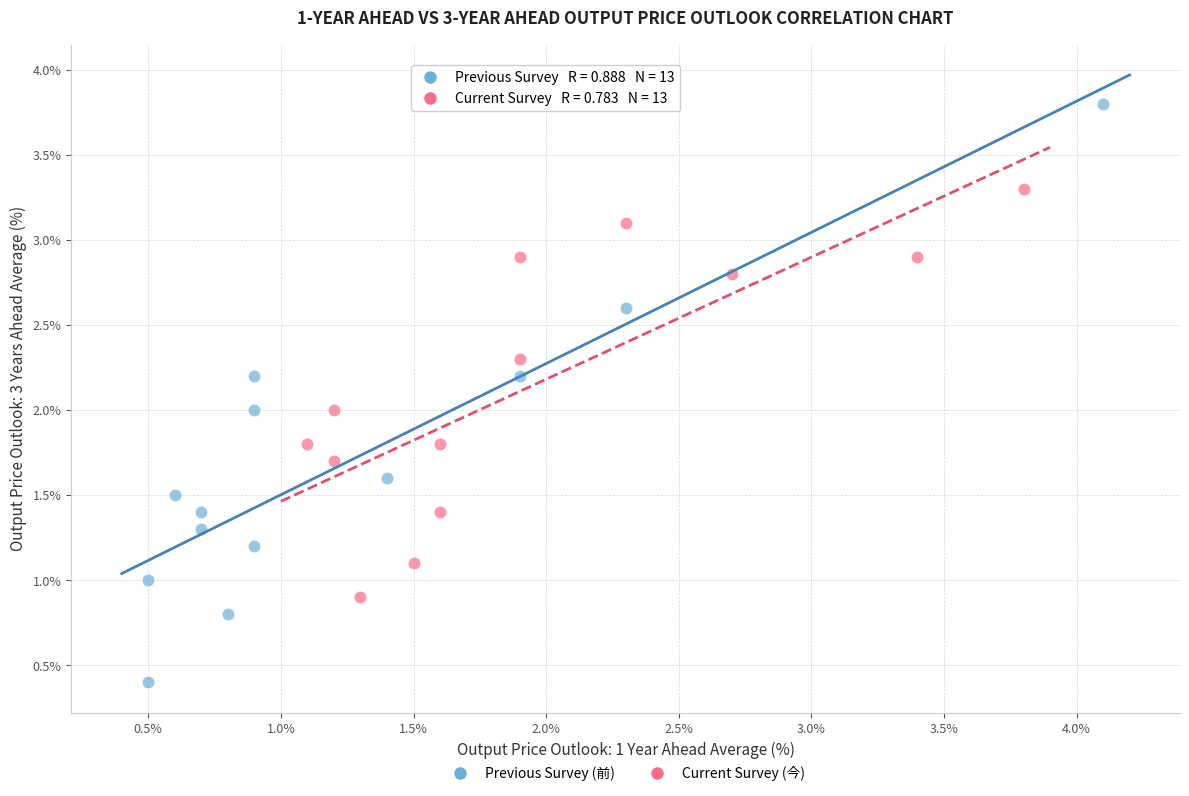

Which series reaches the maximum Y coordinate?

Previous Survey (前)